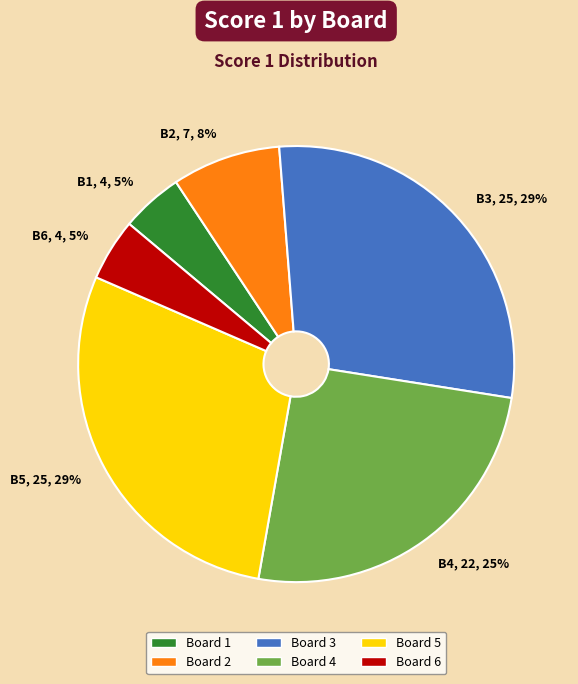

To the nearest percent, what is the combined percentage of Board 2 and Board 4?

33%